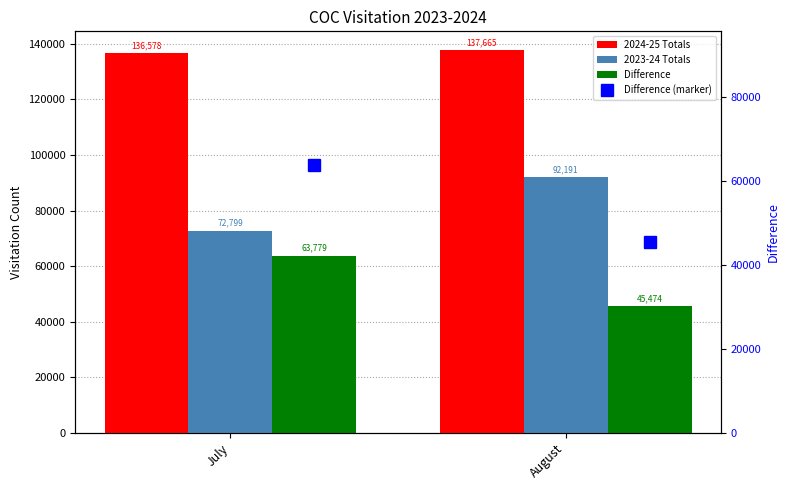

The value of 2023-24 Totals at July is 22470. True or false?

False